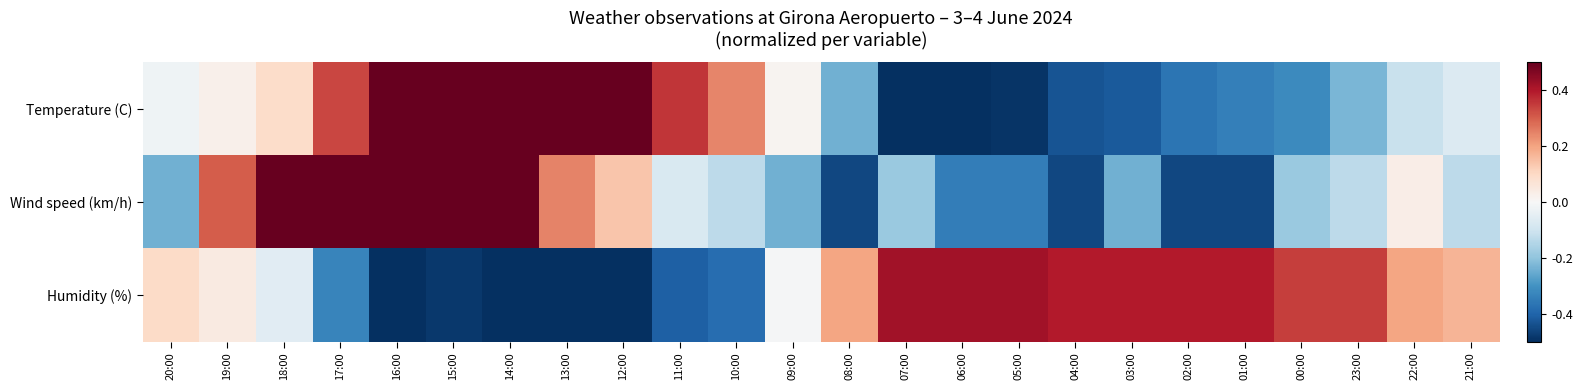

Which has a higher value, 21:00 or 05:00?

21:00